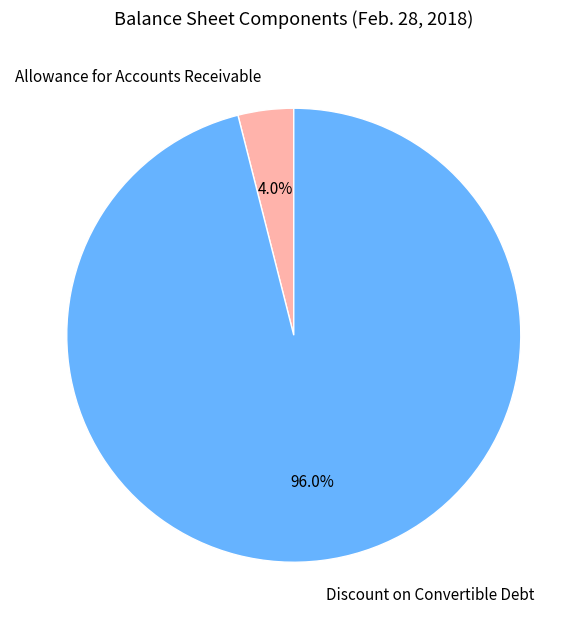

Which slice represents more than half of the pie?

Discount on Convertible Debt